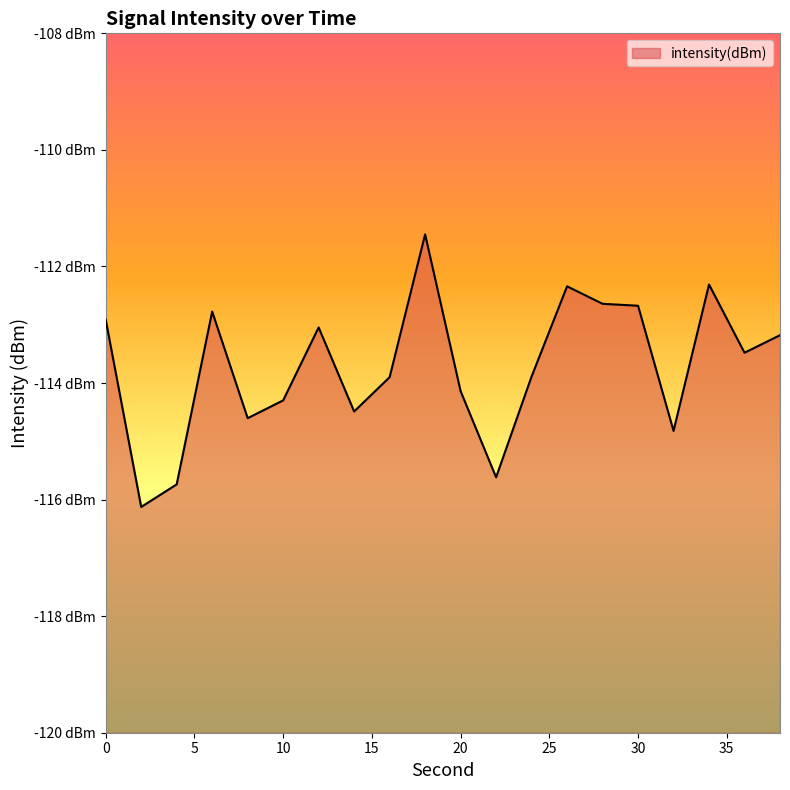

List the labels in order of value, smallest first.

2, 4, 22, 32, 8, 14, 10, 20, 16, 24, 36, 38, 12, 0, 6, 30, 28, 26, 34, 18